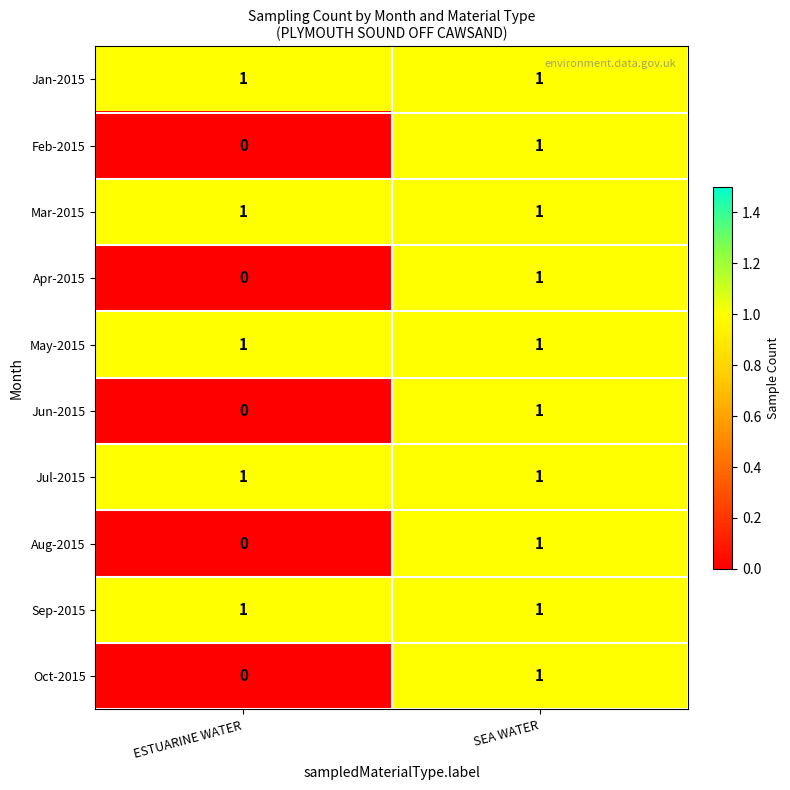

What is the total value across all series at SEA WATER?

10